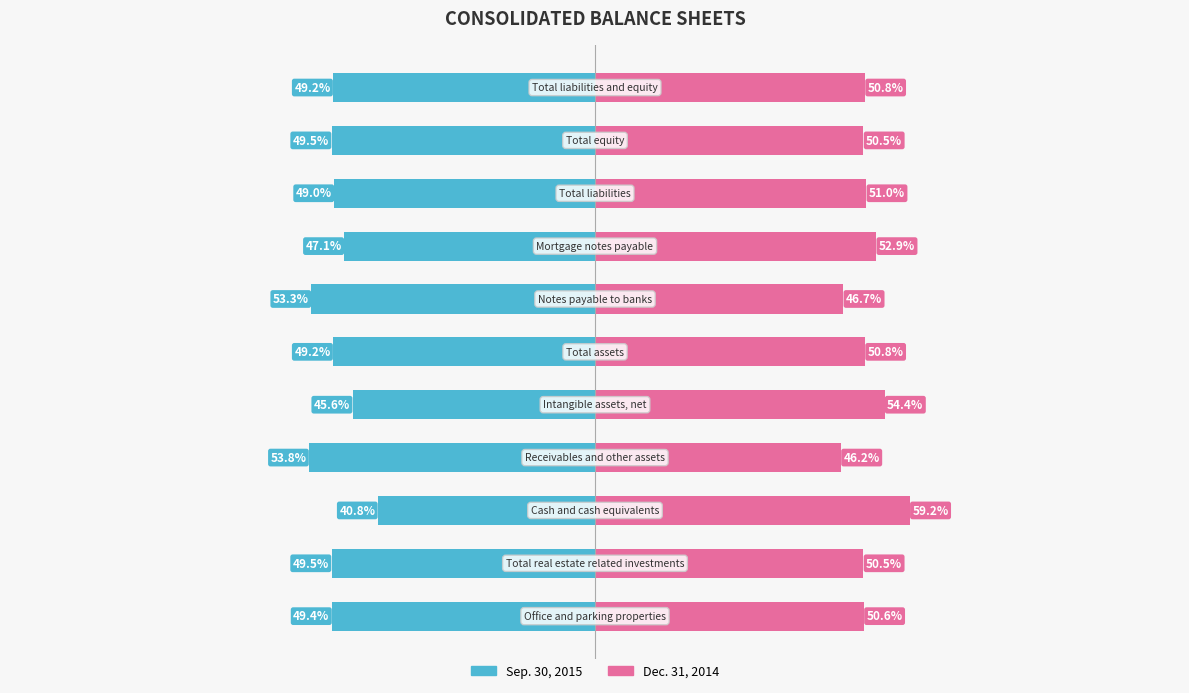

At how many categories does at least one series exceed 26?

11